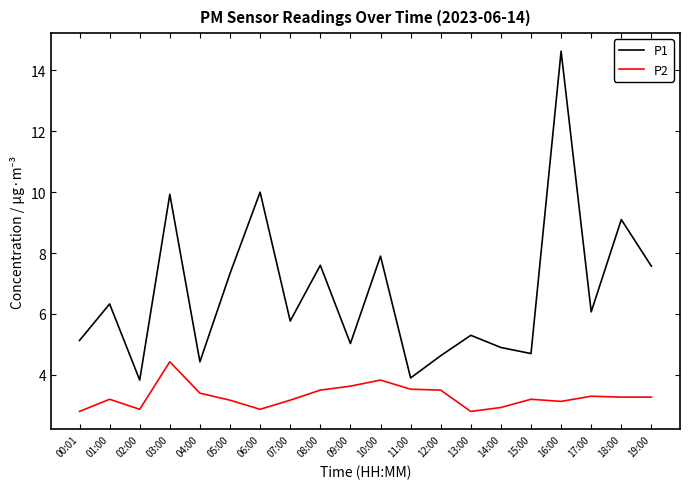

At which category is the sum across all series the highest?

16:00